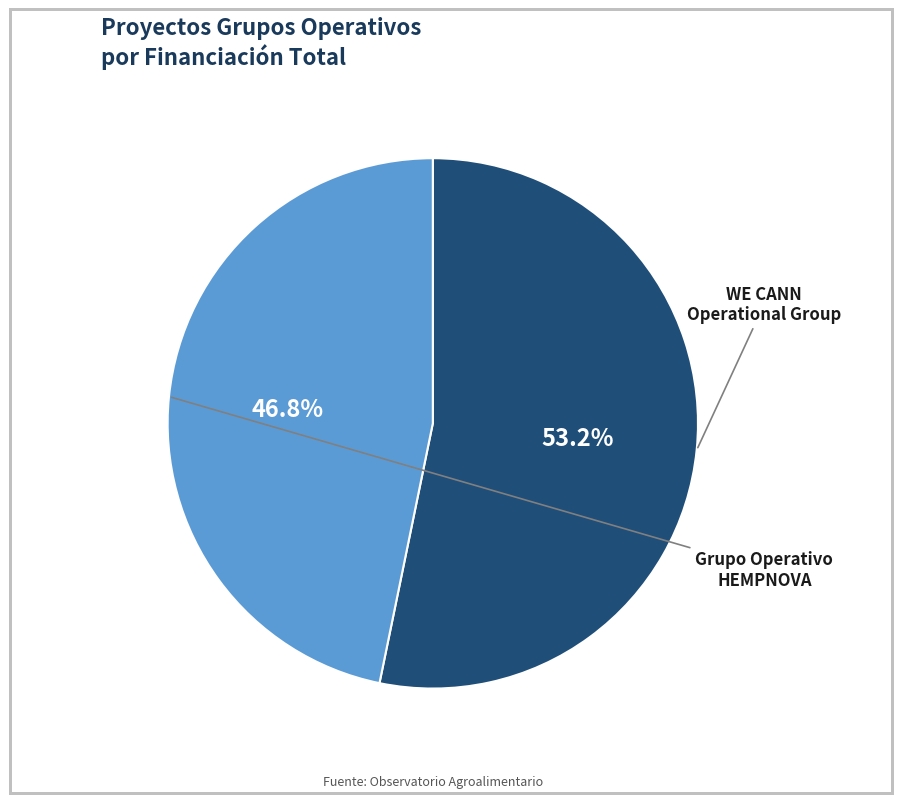

Count the number of slices in the pie.

2